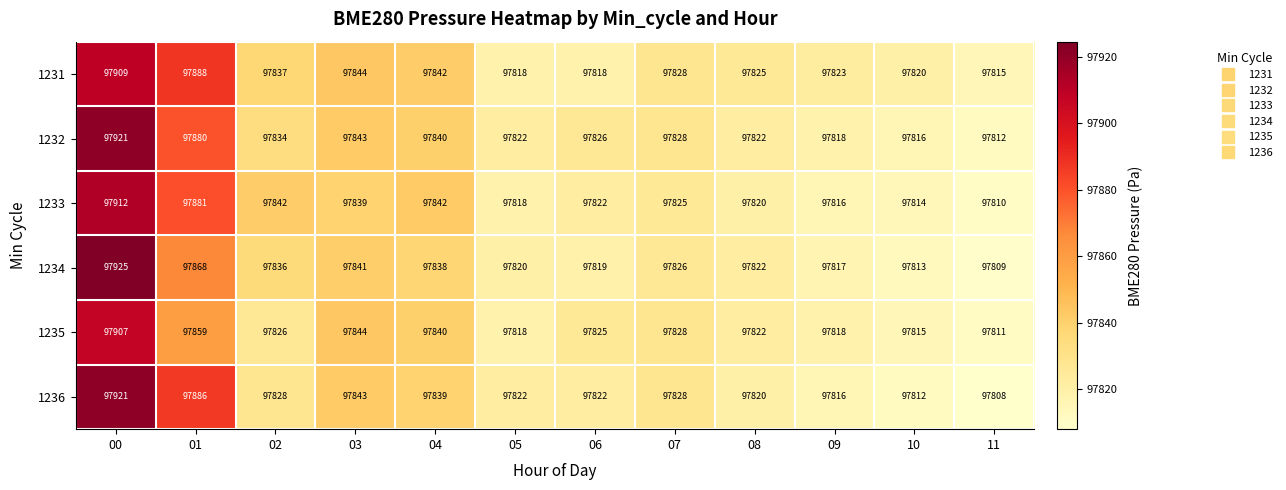

At 02, list the series in order from largest to smallest.

1233, 1231, 1234, 1232, 1236, 1235